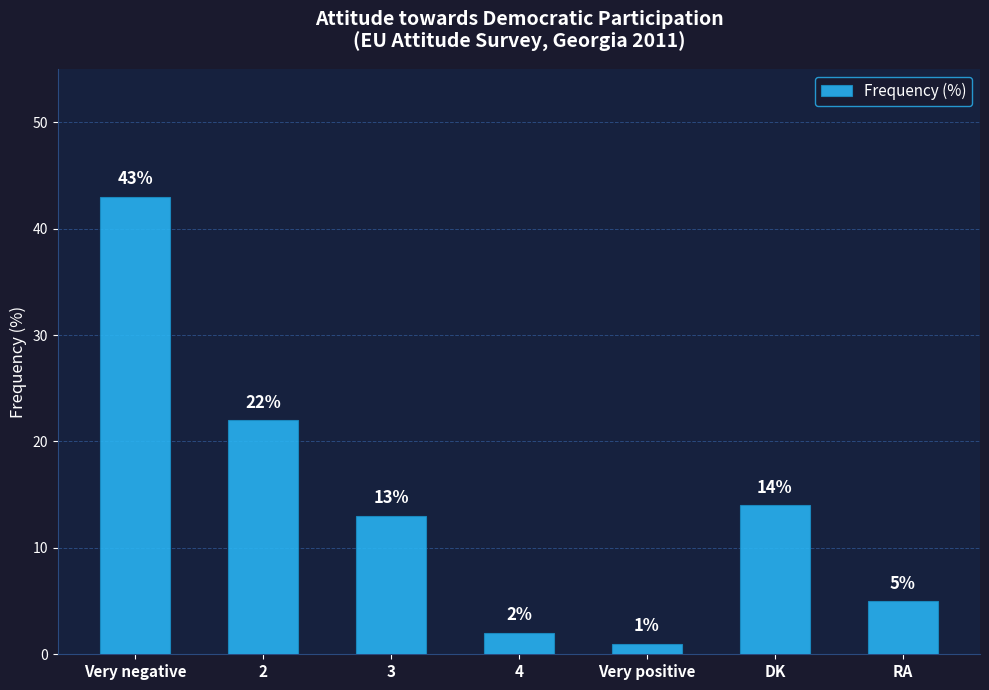

What is the label of the 4th bar from the right?

4